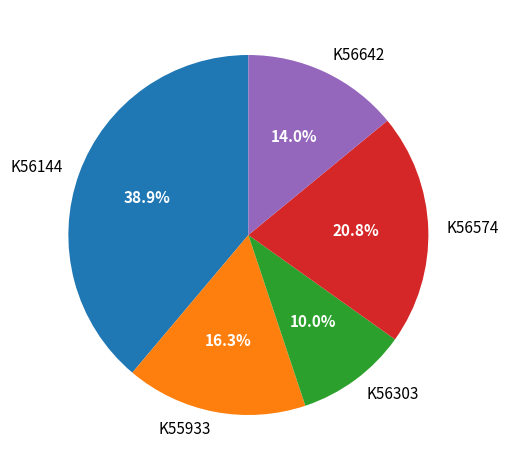

Between K56574 and K56144, which is larger?

K56144